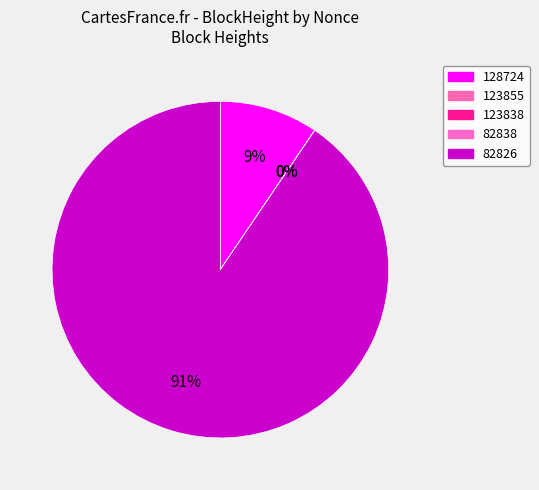

Rank the categories by value from highest to lowest.

82826, 128724, 123838, 123855, 82838